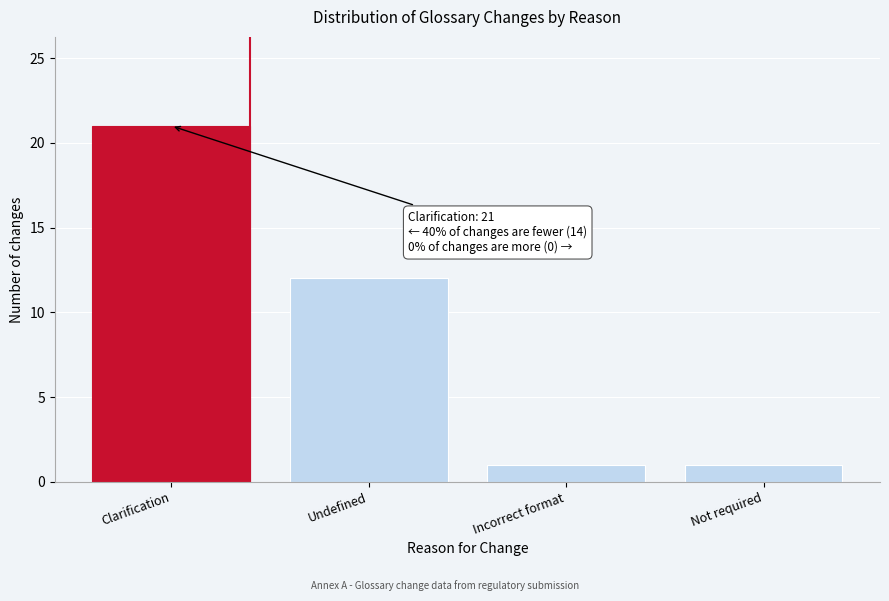

Reading left to right, list all the values displayed in this chart.

Clarification=21	Undefined=12	Incorrect format=1	Not required=1